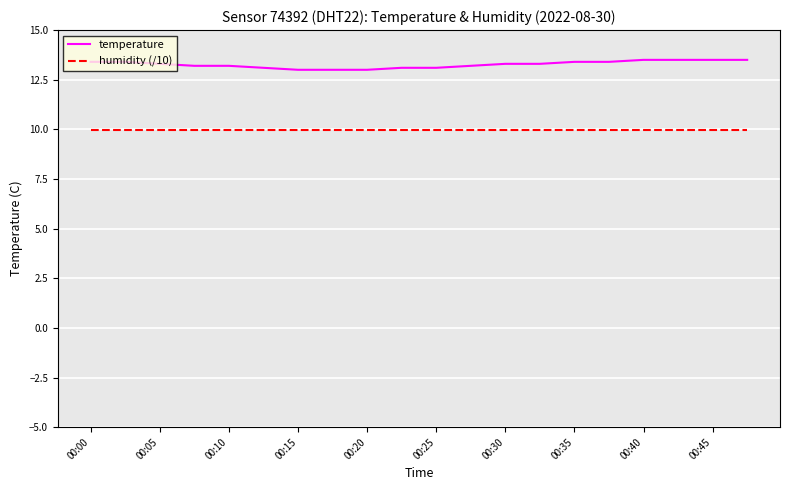

What is the maximum value for humidity (/10)?

10.0